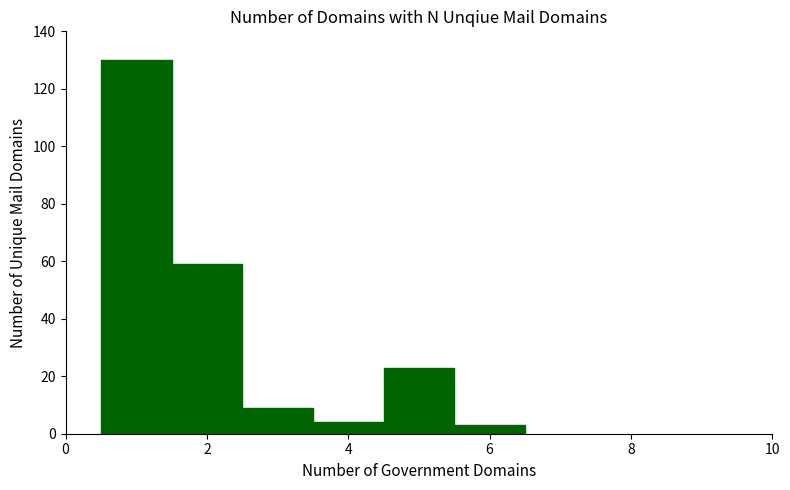

What is the value of the 5th bar from the left?

23